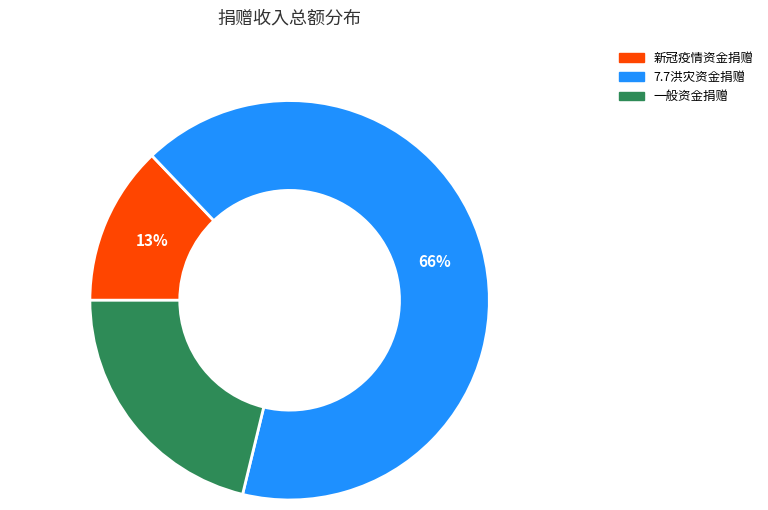

Rank the categories by value from highest to lowest.

7.7洪灾资金捐赠, 一般资金捐赠, 新冠疫情资金捐赠